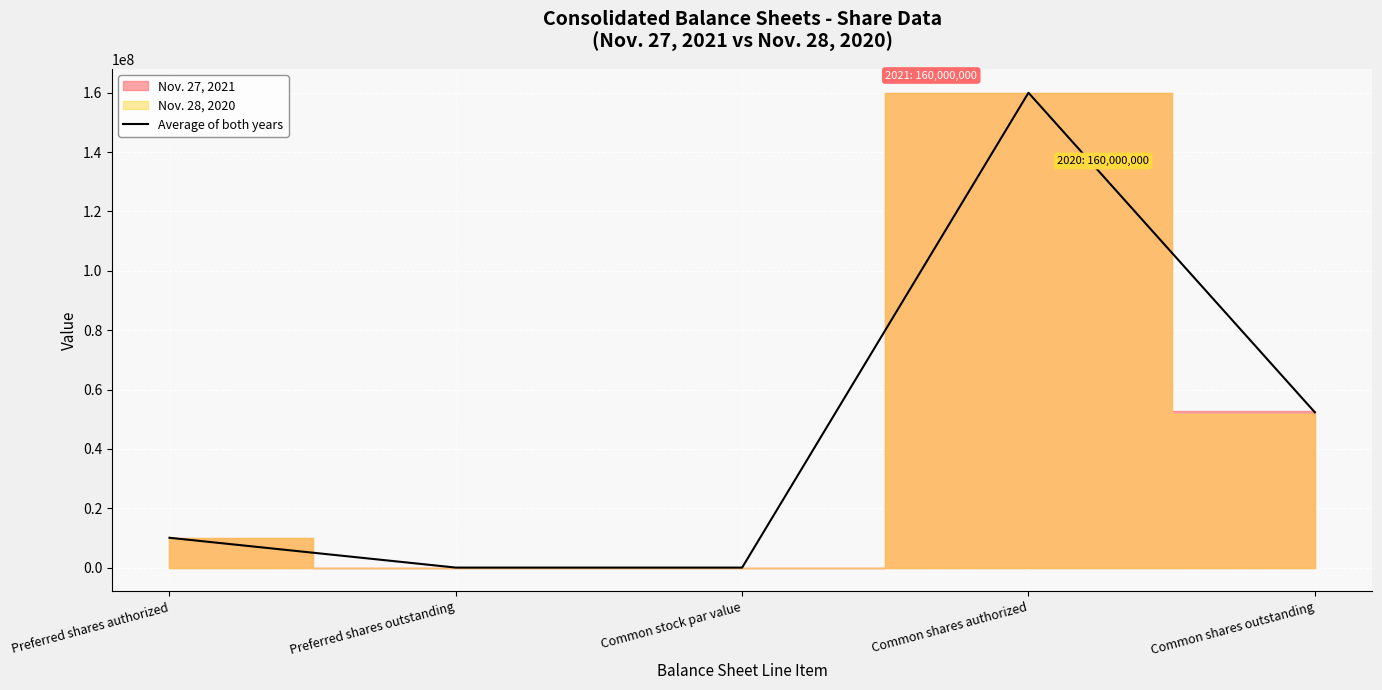

What is the label of the 3rd point from the right?

Common stock par value